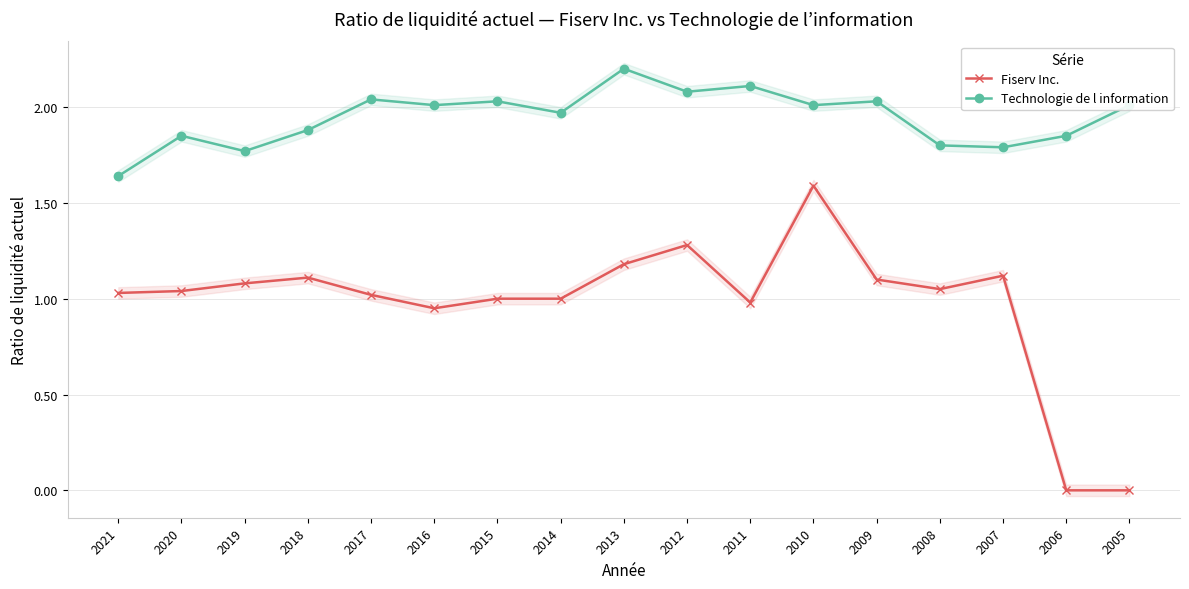

At which category does Technologie de l information reach its first local valley?

2019